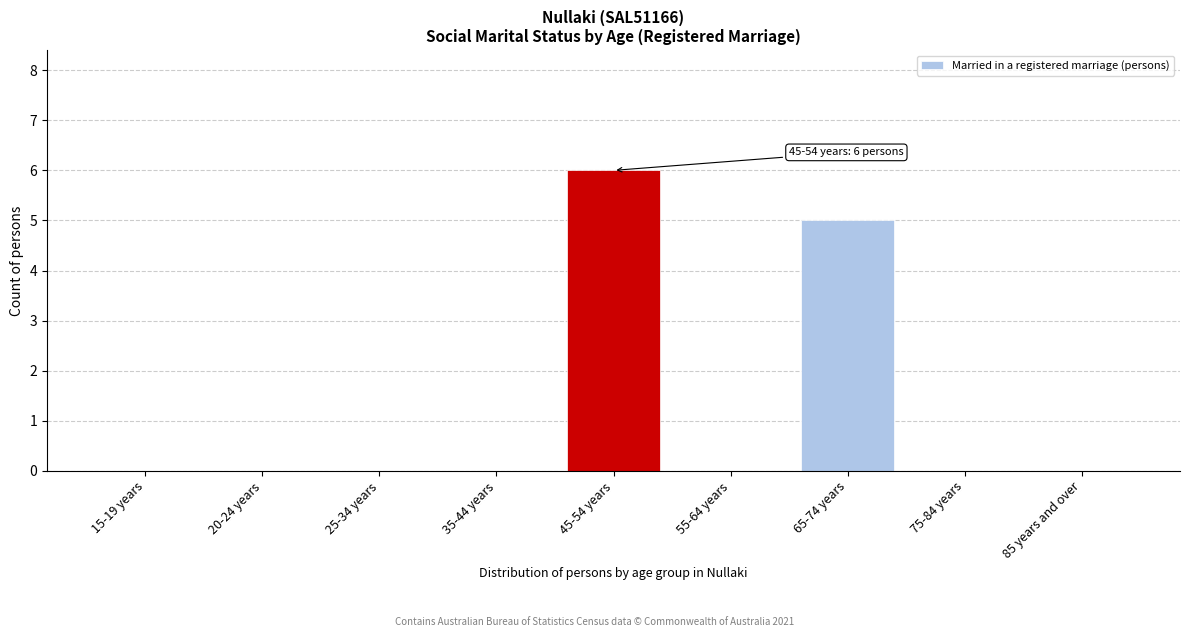

Reading left to right, what are all the values shown in this chart?

15-19 years=0	20-24 years=0	25-34 years=0	35-44 years=0	45-54 years=6	55-64 years=0	65-74 years=5	75-84 years=0	85 years and over=0